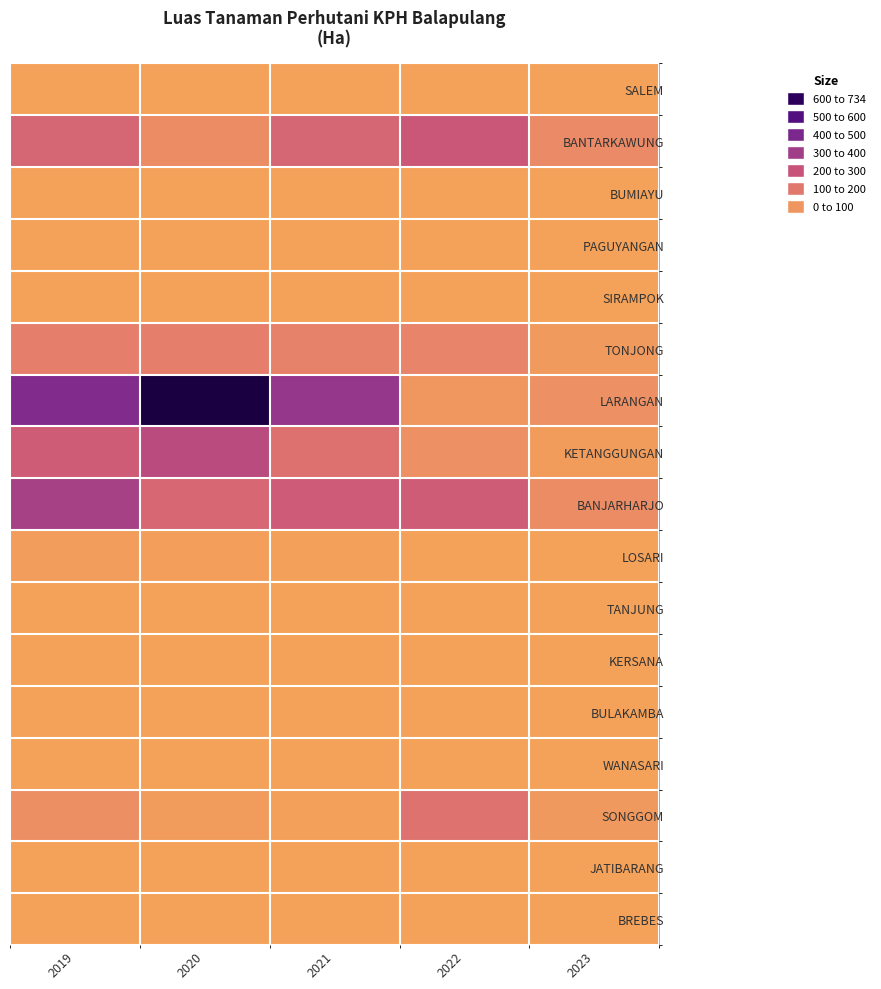

At which category is the sum across all series the highest?

2020